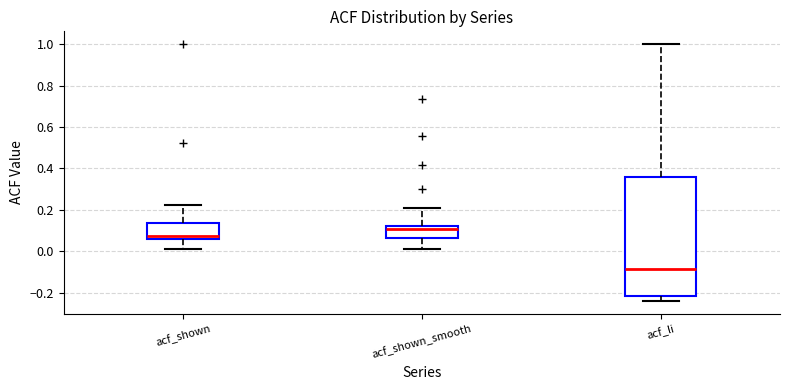

Which box has the highest median line?

acf_shown_smooth